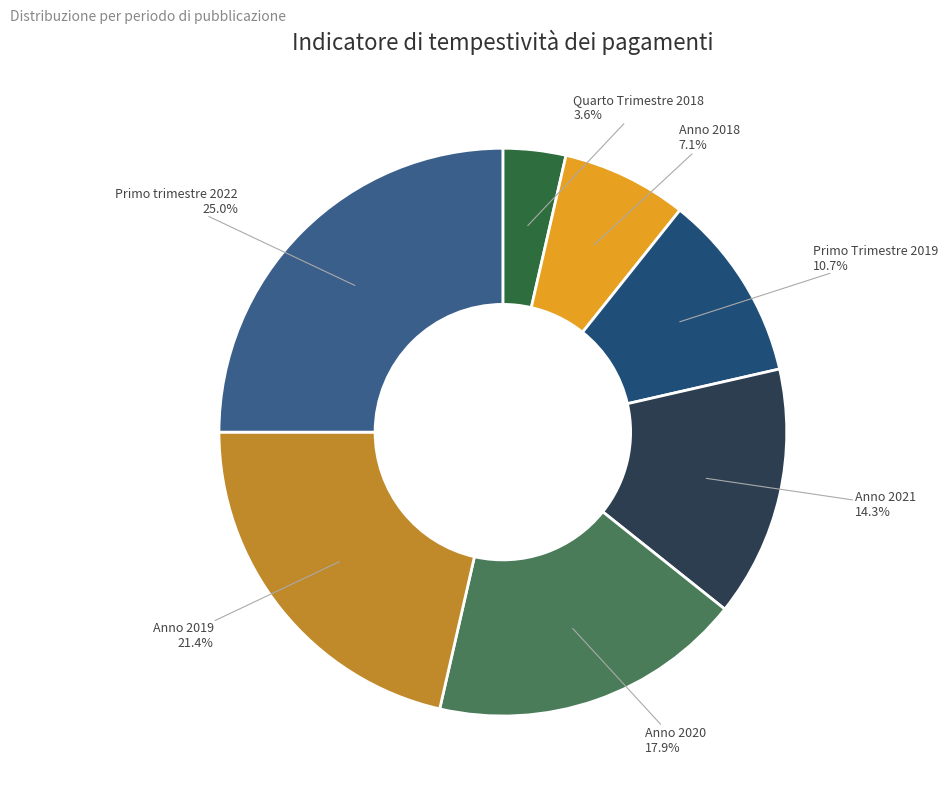

Count the number of slices in the pie.

7